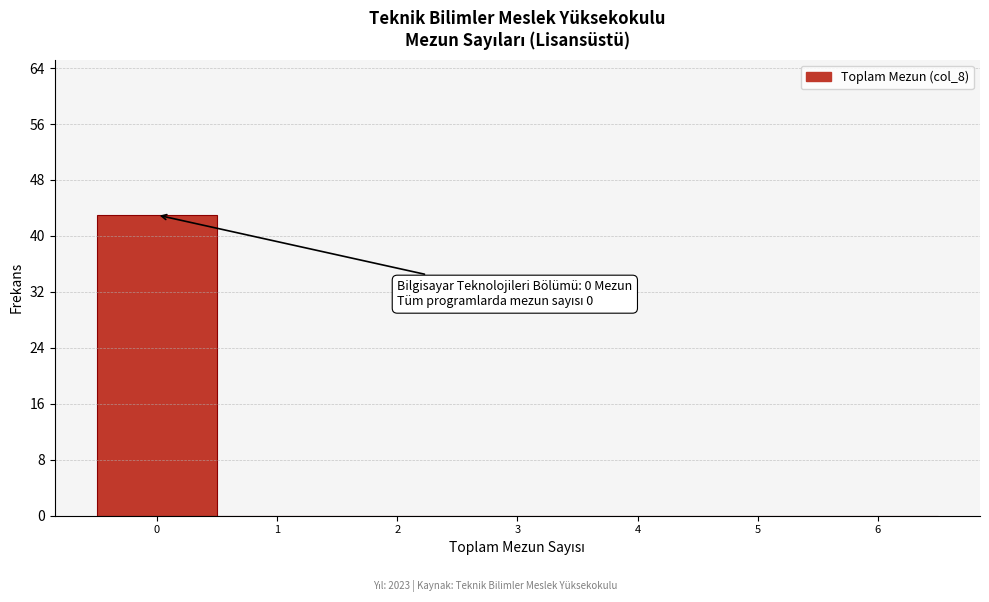

Reading right to left, what are all the values shown in this chart?

6=0	5=0	4=0	3=0	2=0	1=0	0=43